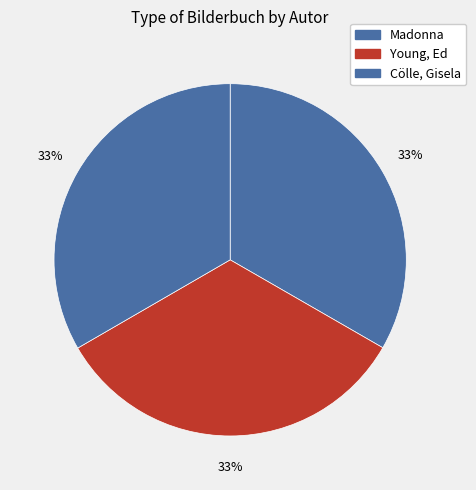

What is the largest slice in the pie chart?

Cölle, Gisela